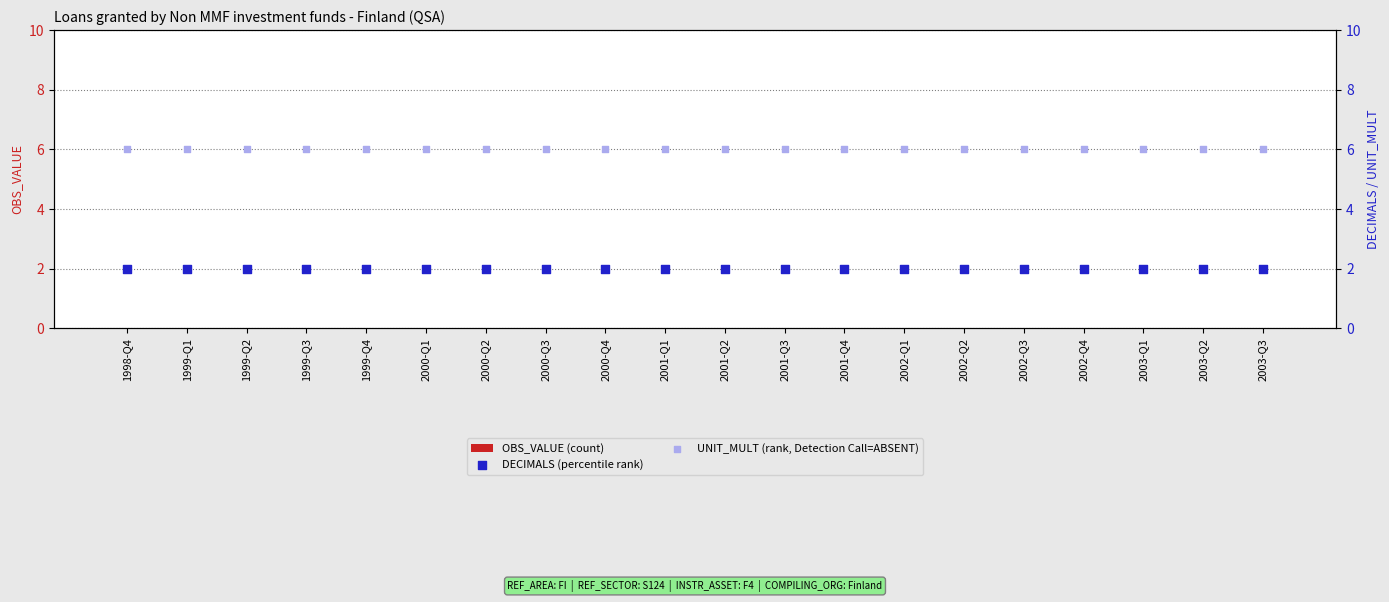

Which series has the widest spread of Y values?

OBS_VALUE (count)